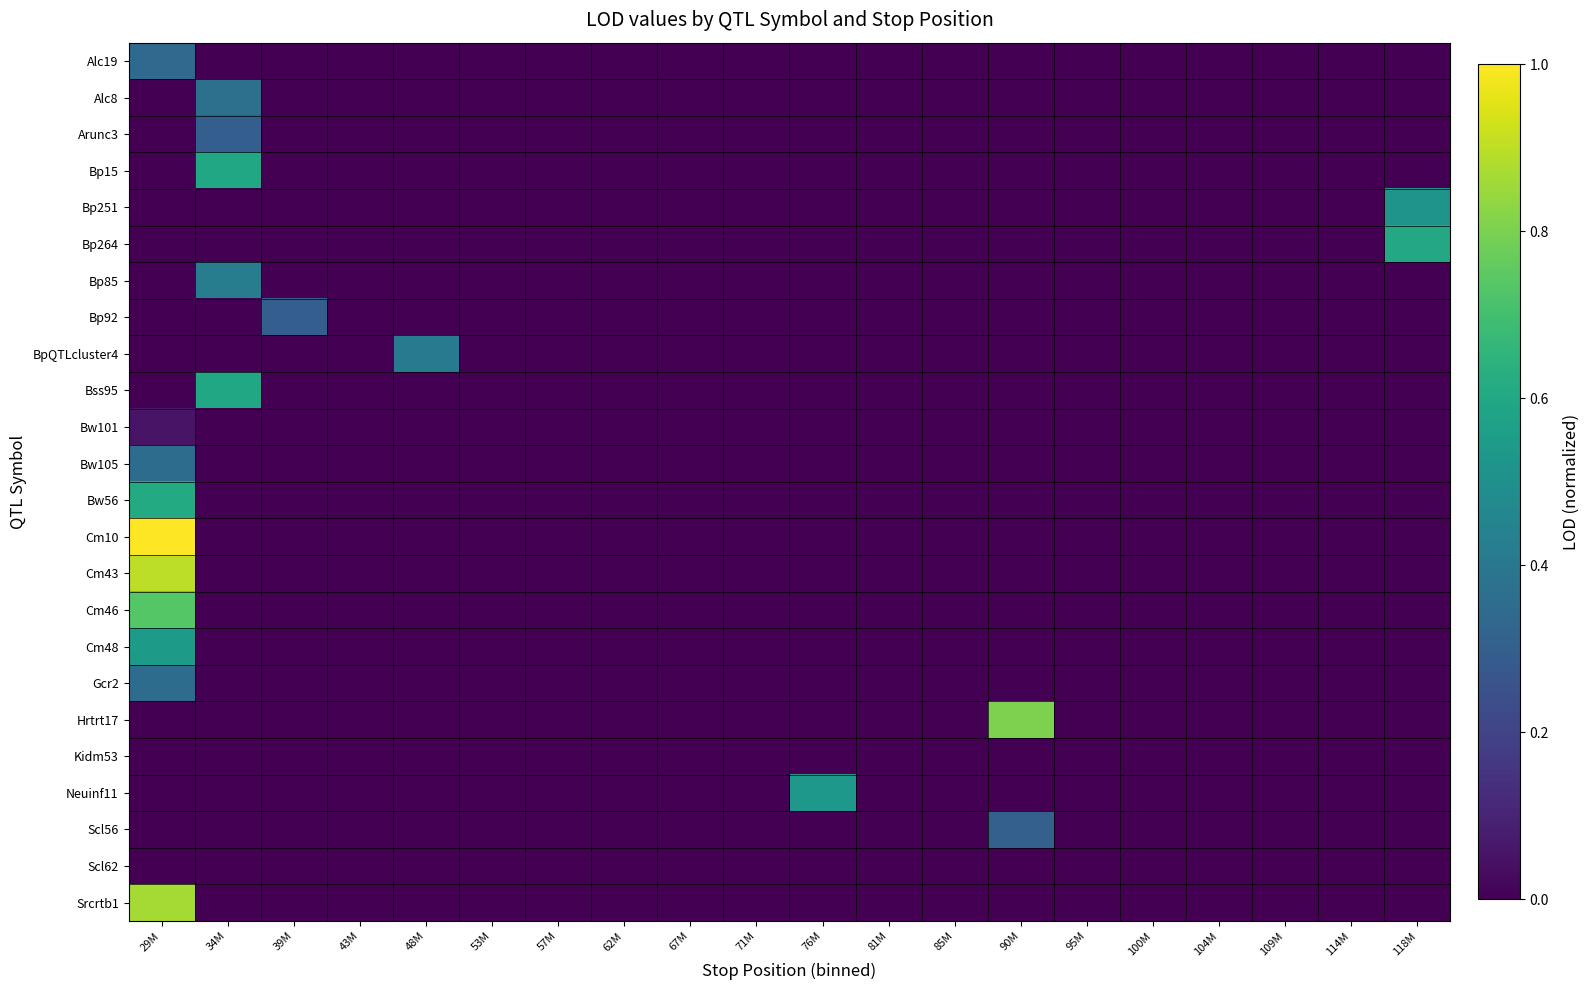

Reading right to left, list all the values displayed in this chart.

Alc19: 118M=0.0	114M=0.0	109M=0.0	104M=0.0	100M=0.0	95M=0.0	90M=0.0	85M=0.0	81M=0.0	76M=0.0	71M=0.0	67M=0.0	62M=0.0	57M=0.0	53M=0.0	48M=0.0	43M=0.0	39M=0.0	34M=0.0	29M=0.3
Alc8: 118M=0.0	114M=0.0	109M=0.0	104M=0.0	100M=0.0	95M=0.0	90M=0.0	85M=0.0	81M=0.0	76M=0.0	71M=0.0	67M=0.0	62M=0.0	57M=0.0	53M=0.0	48M=0.0	43M=0.0	39M=0.0	34M=0.4	29M=0.0
Arunc3: 118M=0.0	114M=0.0	109M=0.0	104M=0.0	100M=0.0	95M=0.0	90M=0.0	85M=0.0	81M=0.0	76M=0.0	71M=0.0	67M=0.0	62M=0.0	57M=0.0	53M=0.0	48M=0.0	43M=0.0	39M=0.0	34M=0.3	29M=0.0
Bp15: 118M=0.0	114M=0.0	109M=0.0	104M=0.0	100M=0.0	95M=0.0	90M=0.0	85M=0.0	81M=0.0	76M=0.0	71M=0.0	67M=0.0	62M=0.0	57M=0.0	53M=0.0	48M=0.0	43M=0.0	39M=0.0	34M=0.6	29M=0.0
Bp251: 118M=0.5	114M=0.0	109M=0.0	104M=0.0	100M=0.0	95M=0.0	90M=0.0	85M=0.0	81M=0.0	76M=0.0	71M=0.0	67M=0.0	62M=0.0	57M=0.0	53M=0.0	48M=0.0	43M=0.0	39M=0.0	34M=0.0	29M=0.0
Bp264: 118M=0.6	114M=0.0	109M=0.0	104M=0.0	100M=0.0	95M=0.0	90M=0.0	85M=0.0	81M=0.0	76M=0.0	71M=0.0	67M=0.0	62M=0.0	57M=0.0	53M=0.0	48M=0.0	43M=0.0	39M=0.0	34M=0.0	29M=0.0
Bp85: 118M=0.0	114M=0.0	109M=0.0	104M=0.0	100M=0.0	95M=0.0	90M=0.0	85M=0.0	81M=0.0	76M=0.0	71M=0.0	67M=0.0	62M=0.0	57M=0.0	53M=0.0	48M=0.0	43M=0.0	39M=0.0	34M=0.4	29M=0.0
Bp92: 118M=0.0	114M=0.0	109M=0.0	104M=0.0	100M=0.0	95M=0.0	90M=0.0	85M=0.0	81M=0.0	76M=0.0	71M=0.0	67M=0.0	62M=0.0	57M=0.0	53M=0.0	48M=0.0	43M=0.0	39M=0.3	34M=0.0	29M=0.0
BpQTLcluster4: 118M=0.0	114M=0.0	109M=0.0	104M=0.0	100M=0.0	95M=0.0	90M=0.0	85M=0.0	81M=0.0	76M=0.0	71M=0.0	67M=0.0	62M=0.0	57M=0.0	53M=0.0	48M=0.4	43M=0.0	39M=0.0	34M=0.0	29M=0.0
Bss95: 118M=0.0	114M=0.0	109M=0.0	104M=0.0	100M=0.0	95M=0.0	90M=0.0	85M=0.0	81M=0.0	76M=0.0	71M=0.0	67M=0.0	62M=0.0	57M=0.0	53M=0.0	48M=0.0	43M=0.0	39M=0.0	34M=0.6	29M=0.0
Bw101: 118M=0.0	114M=0.0	109M=0.0	104M=0.0	100M=0.0	95M=0.0	90M=0.0	85M=0.0	81M=0.0	76M=0.0	71M=0.0	67M=0.0	62M=0.0	57M=0.0	53M=0.0	48M=0.0	43M=0.0	39M=0.0	34M=0.0	29M=0.1
Bw105: 118M=0.0	114M=0.0	109M=0.0	104M=0.0	100M=0.0	95M=0.0	90M=0.0	85M=0.0	81M=0.0	76M=0.0	71M=0.0	67M=0.0	62M=0.0	57M=0.0	53M=0.0	48M=0.0	43M=0.0	39M=0.0	34M=0.0	29M=0.4
Bw56: 118M=0.0	114M=0.0	109M=0.0	104M=0.0	100M=0.0	95M=0.0	90M=0.0	85M=0.0	81M=0.0	76M=0.0	71M=0.0	67M=0.0	62M=0.0	57M=0.0	53M=0.0	48M=0.0	43M=0.0	39M=0.0	34M=0.0	29M=0.6
Cm10: 118M=0.0	114M=0.0	109M=0.0	104M=0.0	100M=0.0	95M=0.0	90M=0.0	85M=0.0	81M=0.0	76M=0.0	71M=0.0	67M=0.0	62M=0.0	57M=0.0	53M=0.0	48M=0.0	43M=0.0	39M=0.0	34M=0.0	29M=1.0
Cm43: 118M=0.0	114M=0.0	109M=0.0	104M=0.0	100M=0.0	95M=0.0	90M=0.0	85M=0.0	81M=0.0	76M=0.0	71M=0.0	67M=0.0	62M=0.0	57M=0.0	53M=0.0	48M=0.0	43M=0.0	39M=0.0	34M=0.0	29M=0.9
Cm46: 118M=0.0	114M=0.0	109M=0.0	104M=0.0	100M=0.0	95M=0.0	90M=0.0	85M=0.0	81M=0.0	76M=0.0	71M=0.0	67M=0.0	62M=0.0	57M=0.0	53M=0.0	48M=0.0	43M=0.0	39M=0.0	34M=0.0	29M=0.7
Cm48: 118M=0.0	114M=0.0	109M=0.0	104M=0.0	100M=0.0	95M=0.0	90M=0.0	85M=0.0	81M=0.0	76M=0.0	71M=0.0	67M=0.0	62M=0.0	57M=0.0	53M=0.0	48M=0.0	43M=0.0	39M=0.0	34M=0.0	29M=0.5
Gcr2: 118M=0.0	114M=0.0	109M=0.0	104M=0.0	100M=0.0	95M=0.0	90M=0.0	85M=0.0	81M=0.0	76M=0.0	71M=0.0	67M=0.0	62M=0.0	57M=0.0	53M=0.0	48M=0.0	43M=0.0	39M=0.0	34M=0.0	29M=0.4
Hrtrt17: 118M=0.0	114M=0.0	109M=0.0	104M=0.0	100M=0.0	95M=0.0	90M=0.8	85M=0.0	81M=0.0	76M=0.0	71M=0.0	67M=0.0	62M=0.0	57M=0.0	53M=0.0	48M=0.0	43M=0.0	39M=0.0	34M=0.0	29M=0.0
Kidm53: 118M=0.0	114M=0.0	109M=0.0	104M=0.0	100M=0.0	95M=0.0	90M=0.0	85M=0.0	81M=0.0	76M=0.0	71M=0.0	67M=0.0	62M=0.0	57M=0.0	53M=0.0	48M=0.0	43M=0.0	39M=0.0	34M=0.0	29M=0.0
Neuinf11: 118M=0.0	114M=0.0	109M=0.0	104M=0.0	100M=0.0	95M=0.0	90M=0.0	85M=0.0	81M=0.0	76M=0.5	71M=0.0	67M=0.0	62M=0.0	57M=0.0	53M=0.0	48M=0.0	43M=0.0	39M=0.0	34M=0.0	29M=0.0
Scl56: 118M=0.0	114M=0.0	109M=0.0	104M=0.0	100M=0.0	95M=0.0	90M=0.3	85M=0.0	81M=0.0	76M=0.0	71M=0.0	67M=0.0	62M=0.0	57M=0.0	53M=0.0	48M=0.0	43M=0.0	39M=0.0	34M=0.0	29M=0.0
Scl62: 118M=0.0	114M=0.0	109M=0.0	104M=0.0	100M=0.0	95M=0.0	90M=0.0	85M=0.0	81M=0.0	76M=0.0	71M=0.0	67M=0.0	62M=0.0	57M=0.0	53M=0.0	48M=0.0	43M=0.0	39M=0.0	34M=0.0	29M=0.0
Srcrtb1: 118M=0.0	114M=0.0	109M=0.0	104M=0.0	100M=0.0	95M=0.0	90M=0.0	85M=0.0	81M=0.0	76M=0.0	71M=0.0	67M=0.0	62M=0.0	57M=0.0	53M=0.0	48M=0.0	43M=0.0	39M=0.0	34M=0.0	29M=0.9